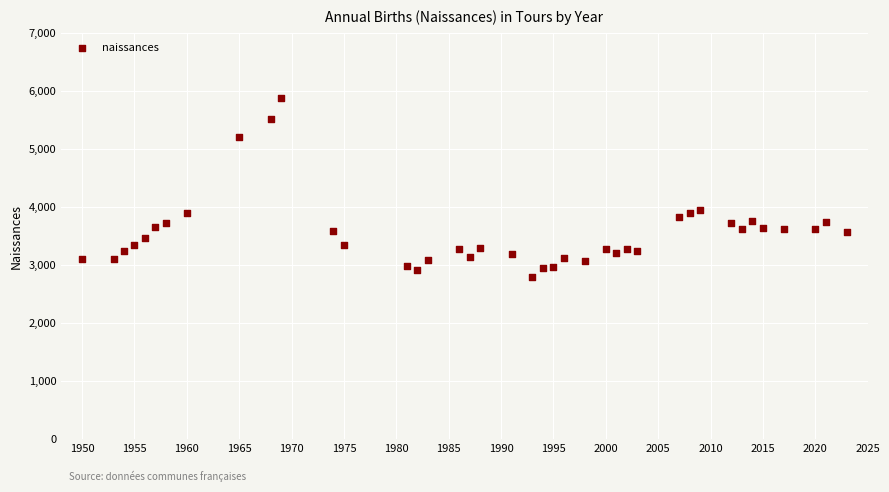

What is the range of Y values (max minus min)?

3084